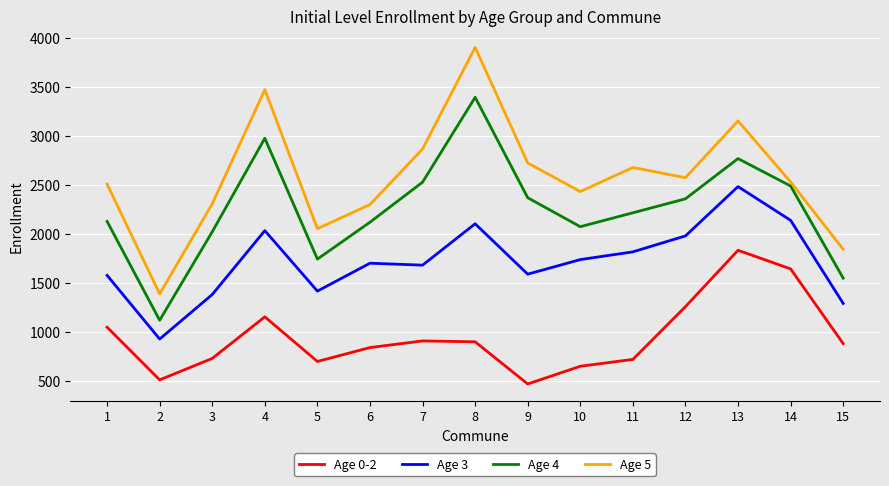

True or false: Age 5 has a value of 3649 at 3.

False